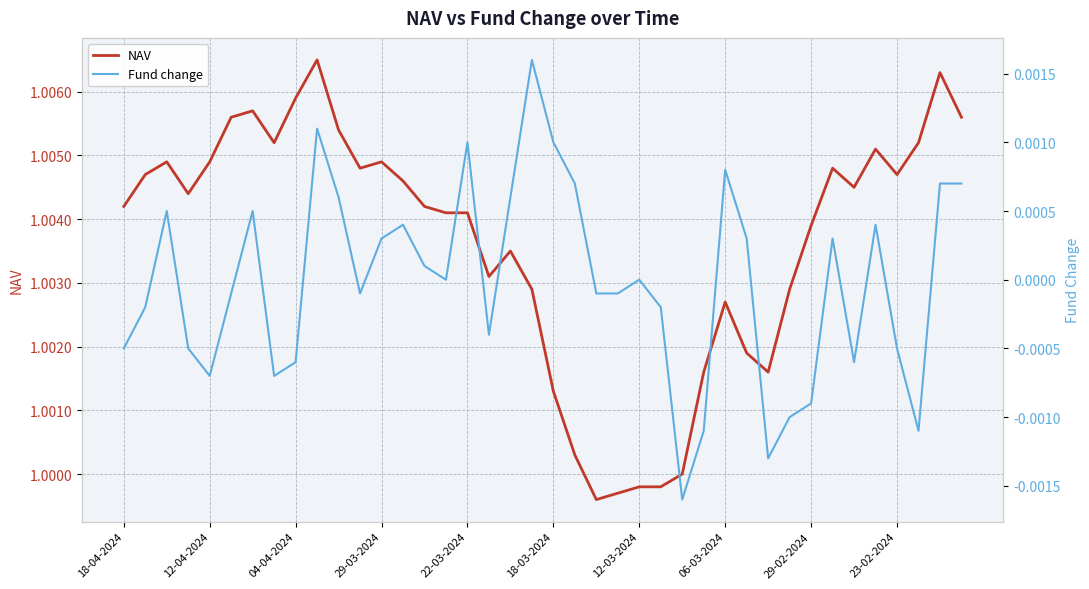

True or false: NAV has more than 2 points higher than both neighbors.

True